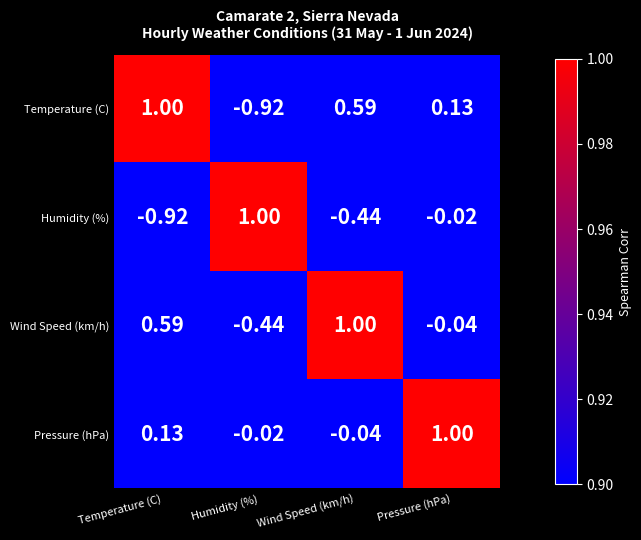

At which label does Temperature (C) first exceed 0?

Temperature (C)